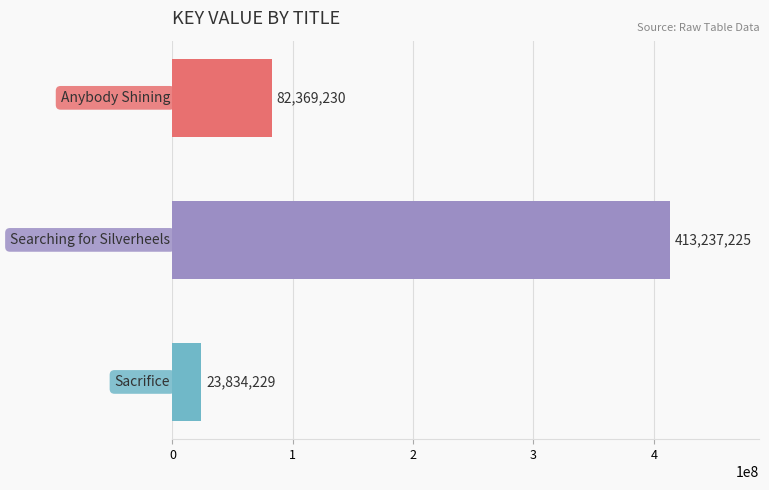

How many data points are less than 82369230?

1